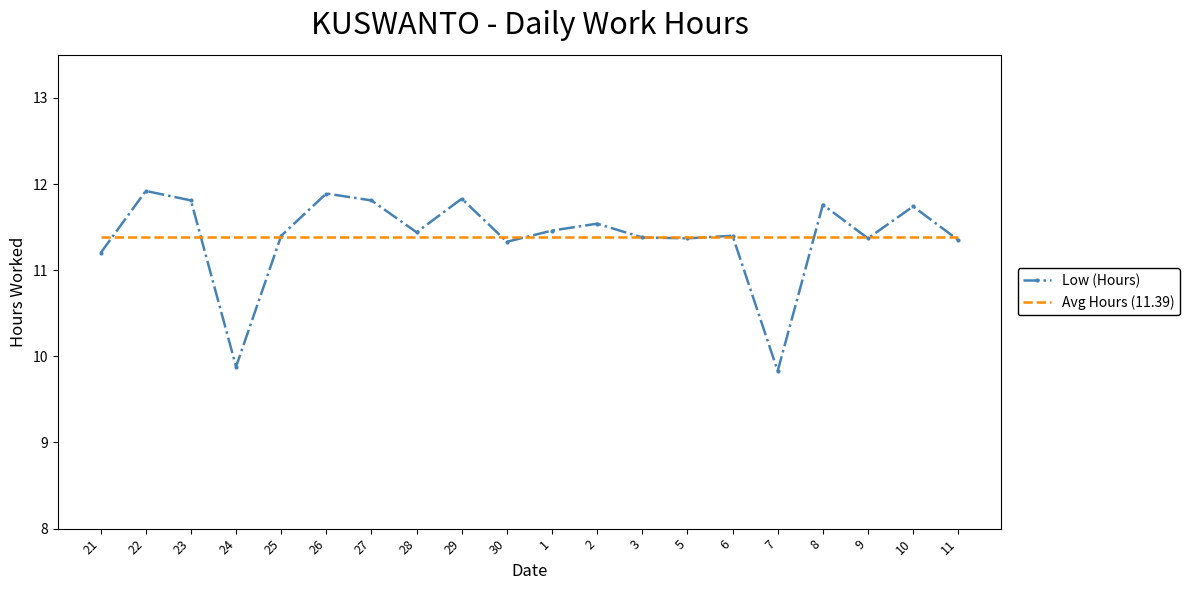

What is the total value across all series at 11?

22.7